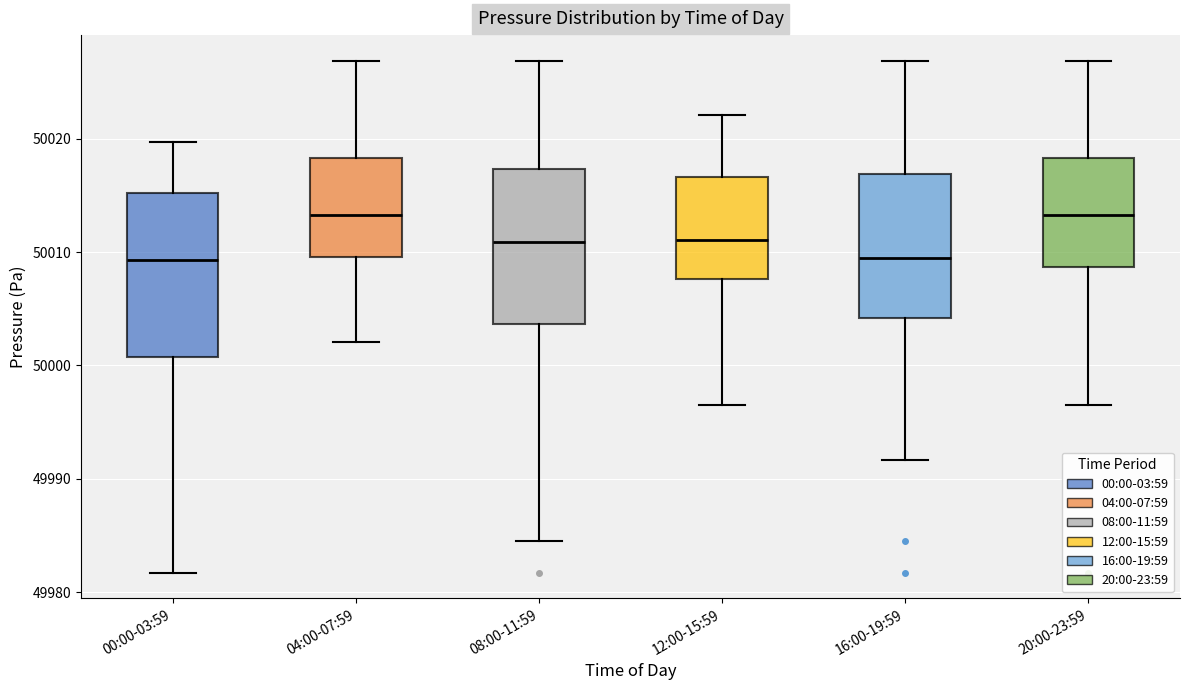

Where is the upper edge of the box for 04:00-07:59 on the y-axis? The values are not printed on the chart, so give them approximately, as read against the axis.

50018